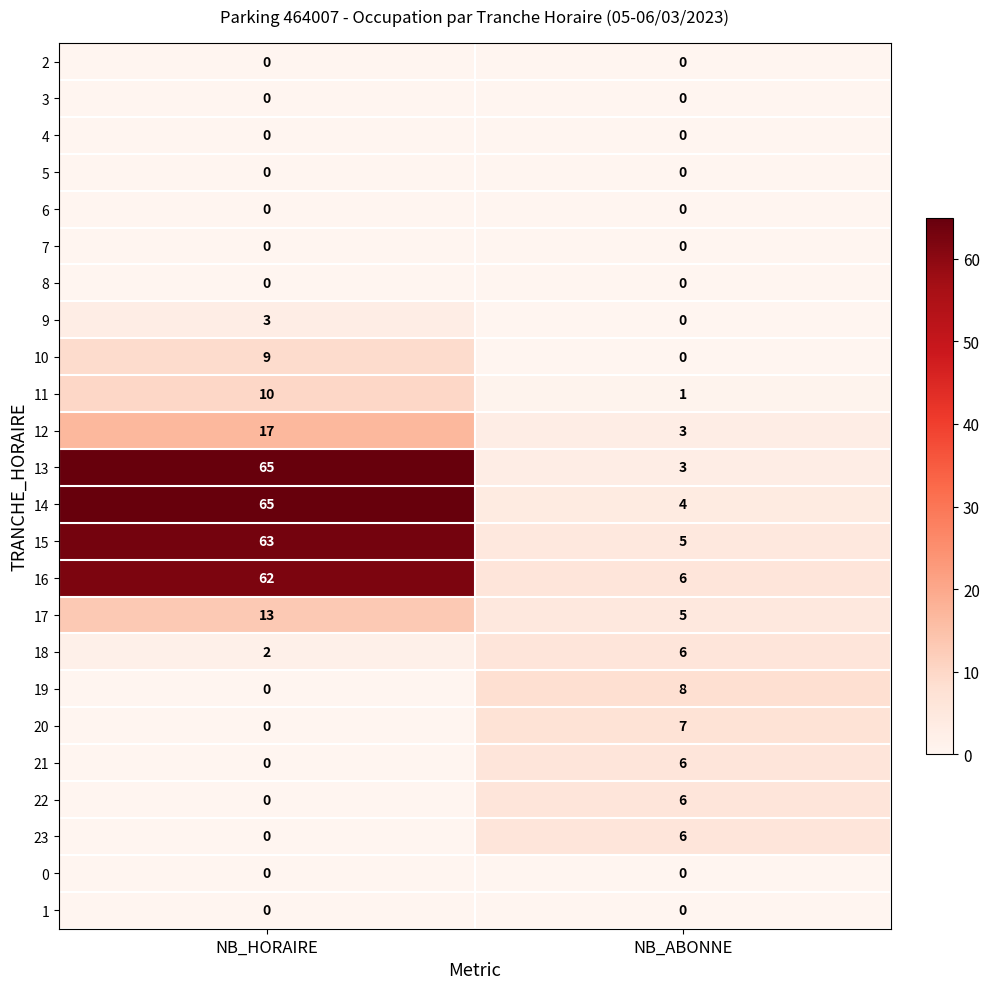

The 23 series shows 6 at NB_ABONNE. True or false?

True